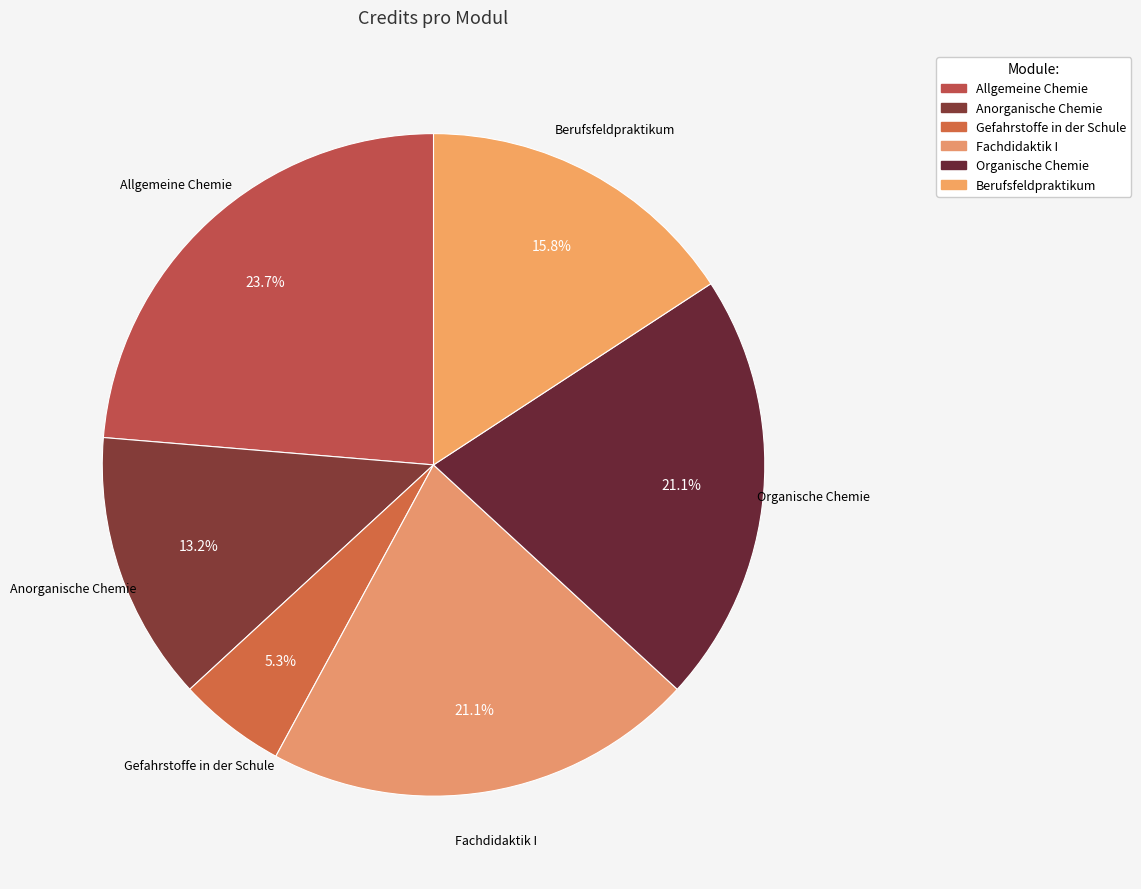

Which category has the biggest portion of the pie?

Allgemeine Chemie